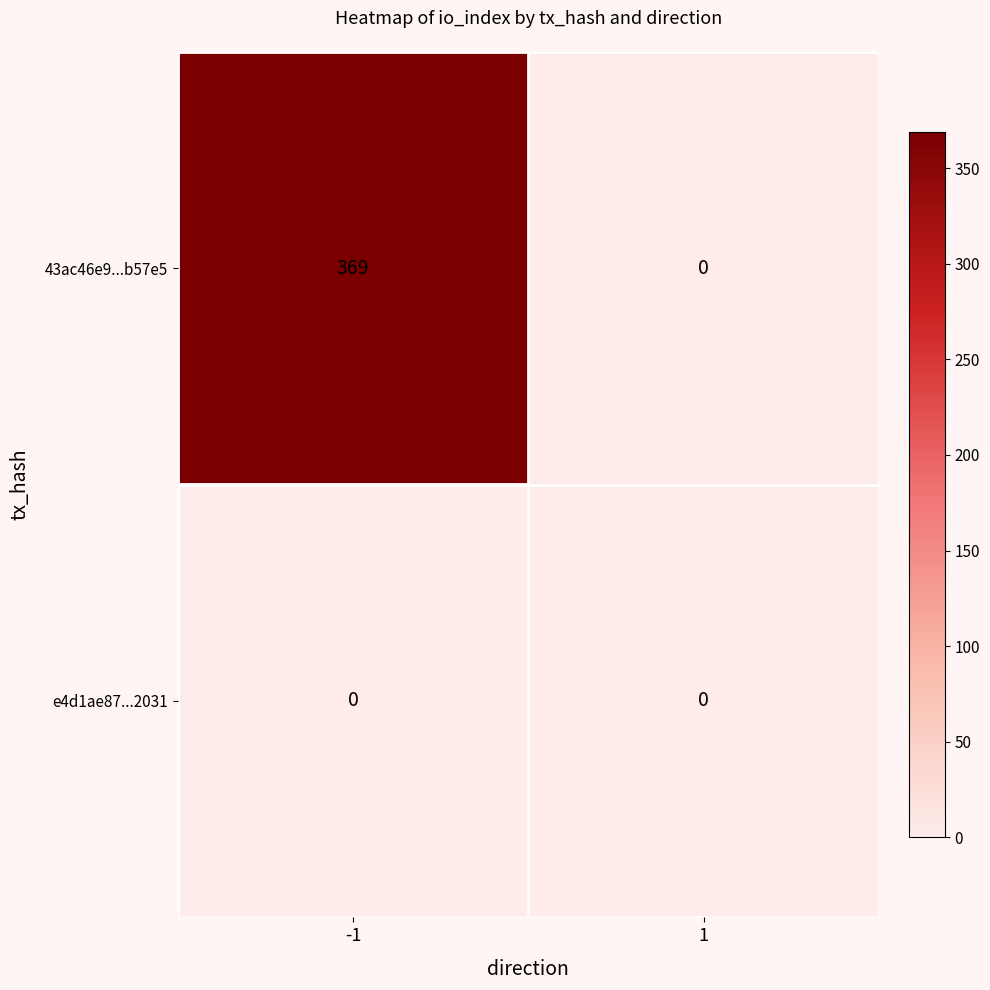

Which series has the largest range (max minus min)?

43ac46e9...b57e5